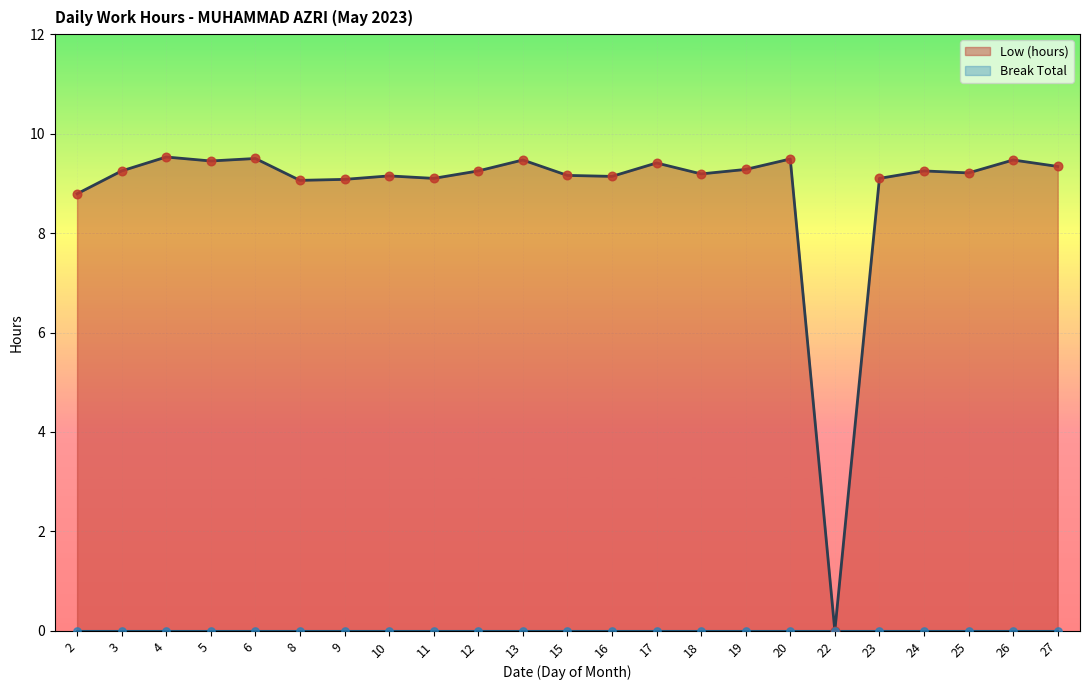

What is the change in value from 15 to 23?

-0.1